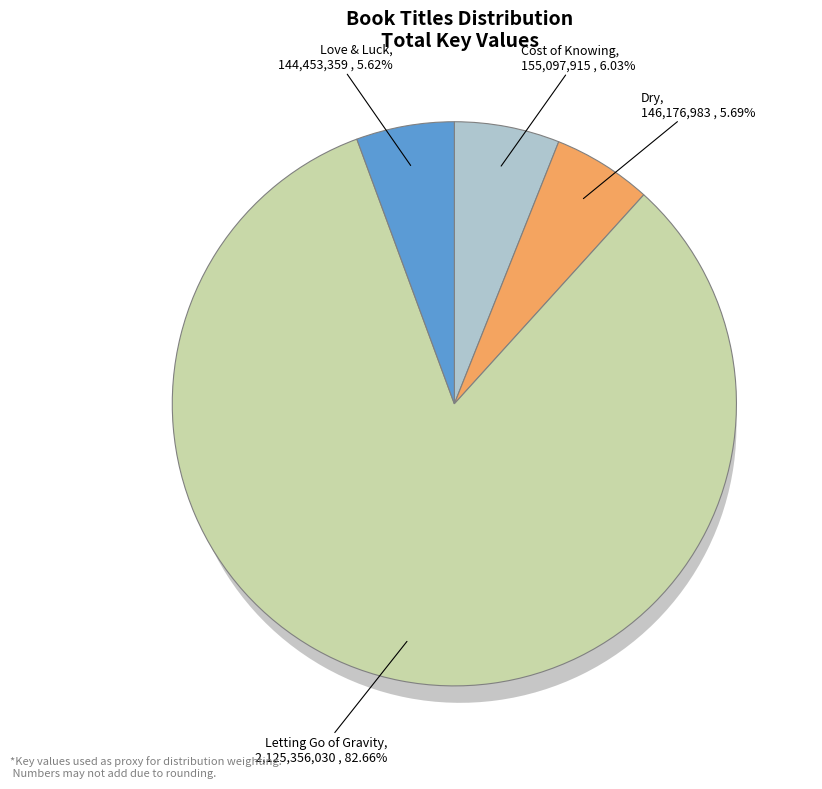

What portion of the pie excludes Love & Luck?

94.4%